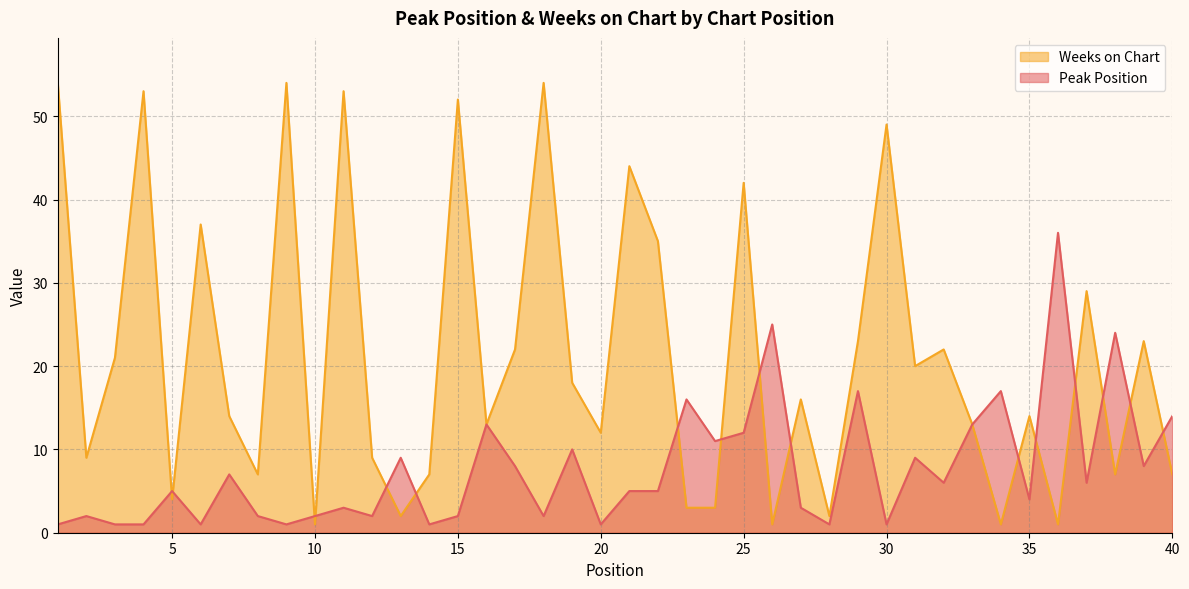

How many lines are shown in the chart?

2